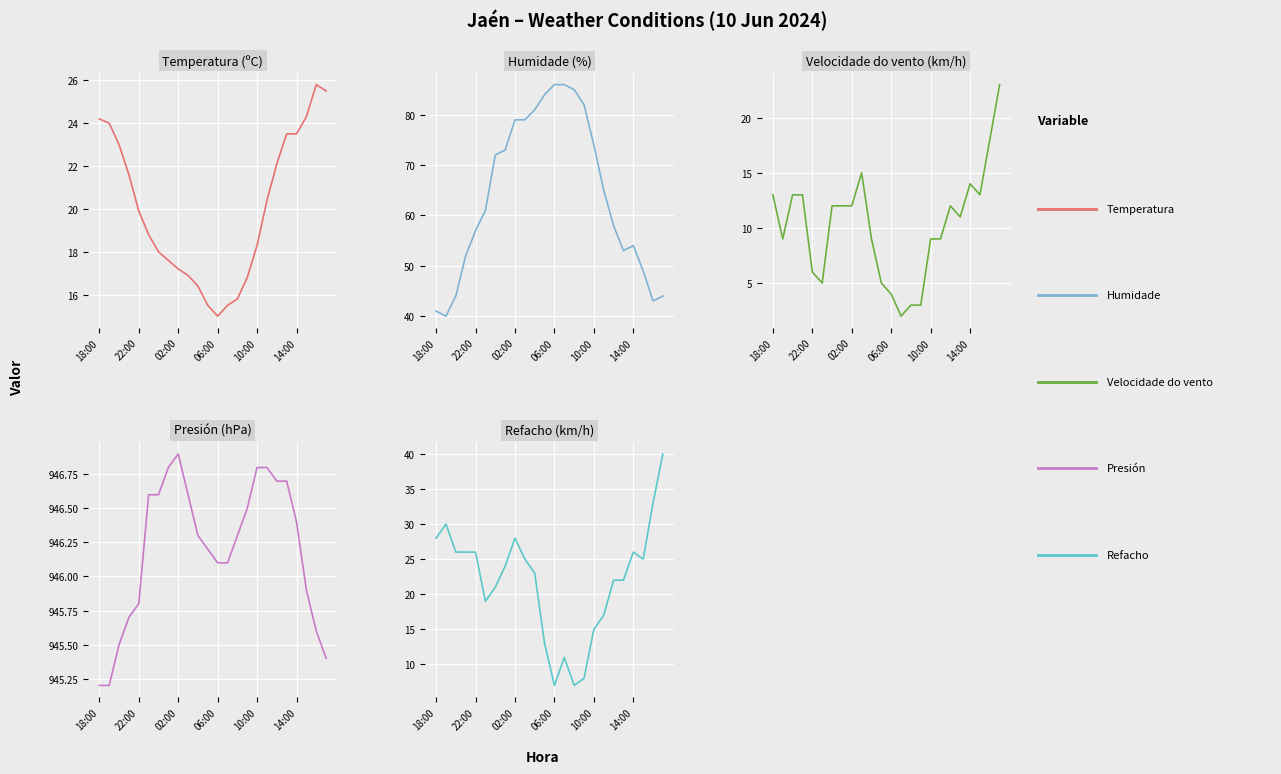

What are all the series names shown in the legend?

Temperatura (ºC), Humidade (%), Velocidade do vento (km/h), Presión (hPa), Refacho (km/h)